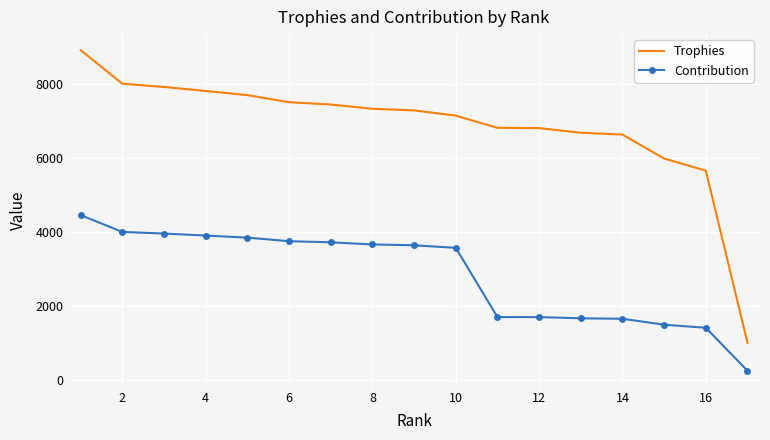

Rank the series by their maximum value, from lowest to highest.

Contribution, Trophies